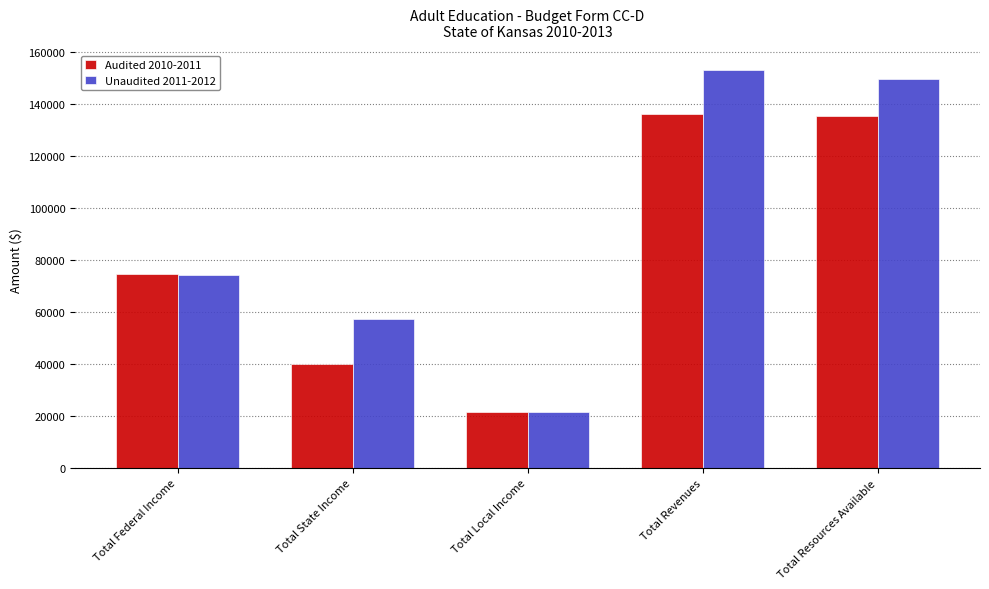

What is the spread (max minus min) of values at Total State Income?

17546.1